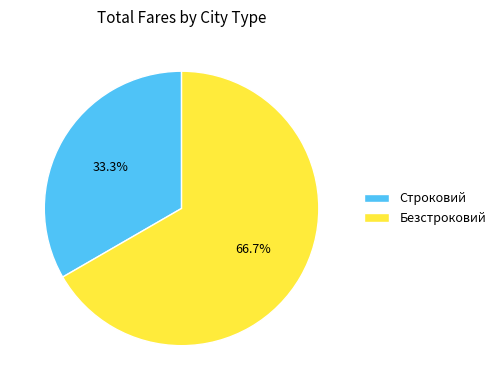

How many slices are in this pie chart?

2